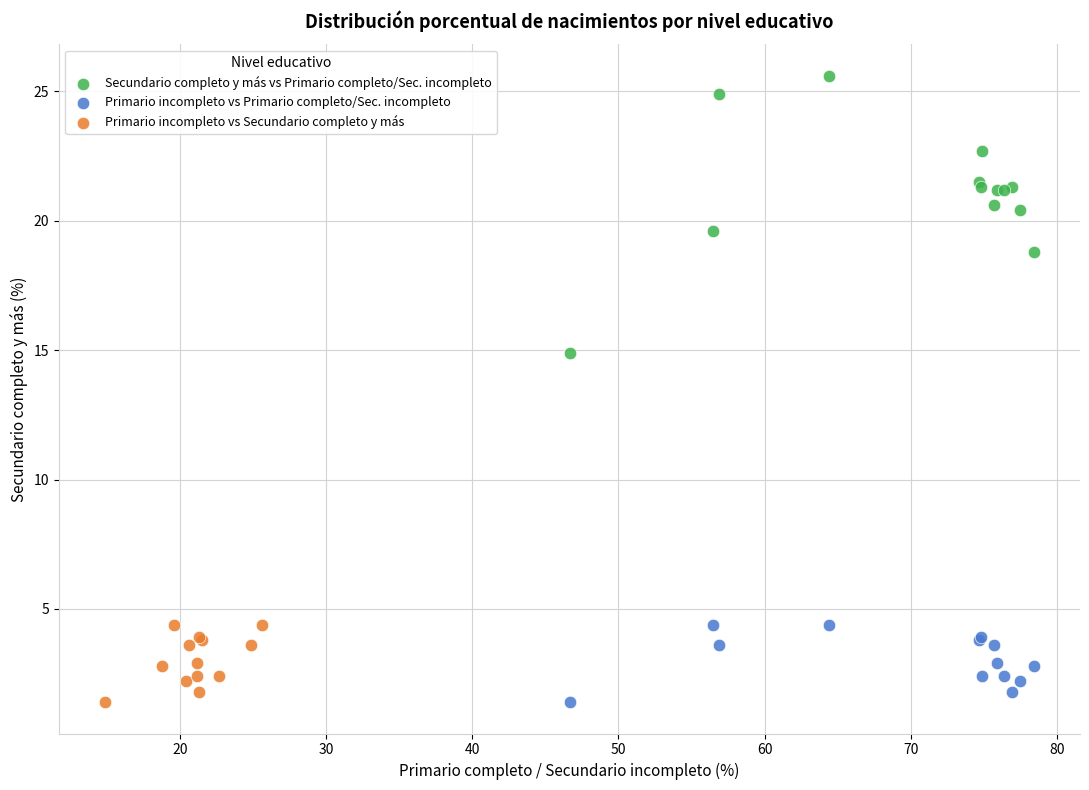

Which series reaches the maximum Y coordinate?

Secundario completo y más vs Primario completo/Sec. incompleto